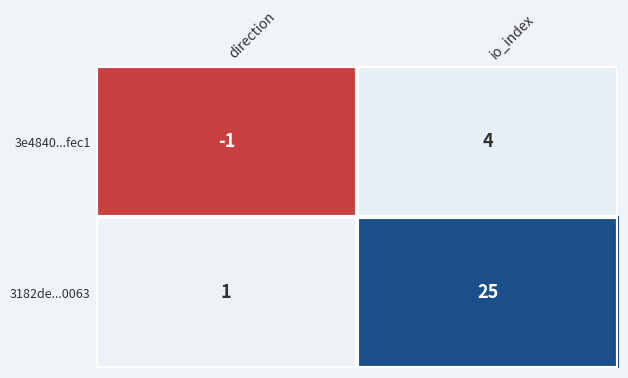

Between direction and io_index, which series saw the biggest shift?

3182de...0063